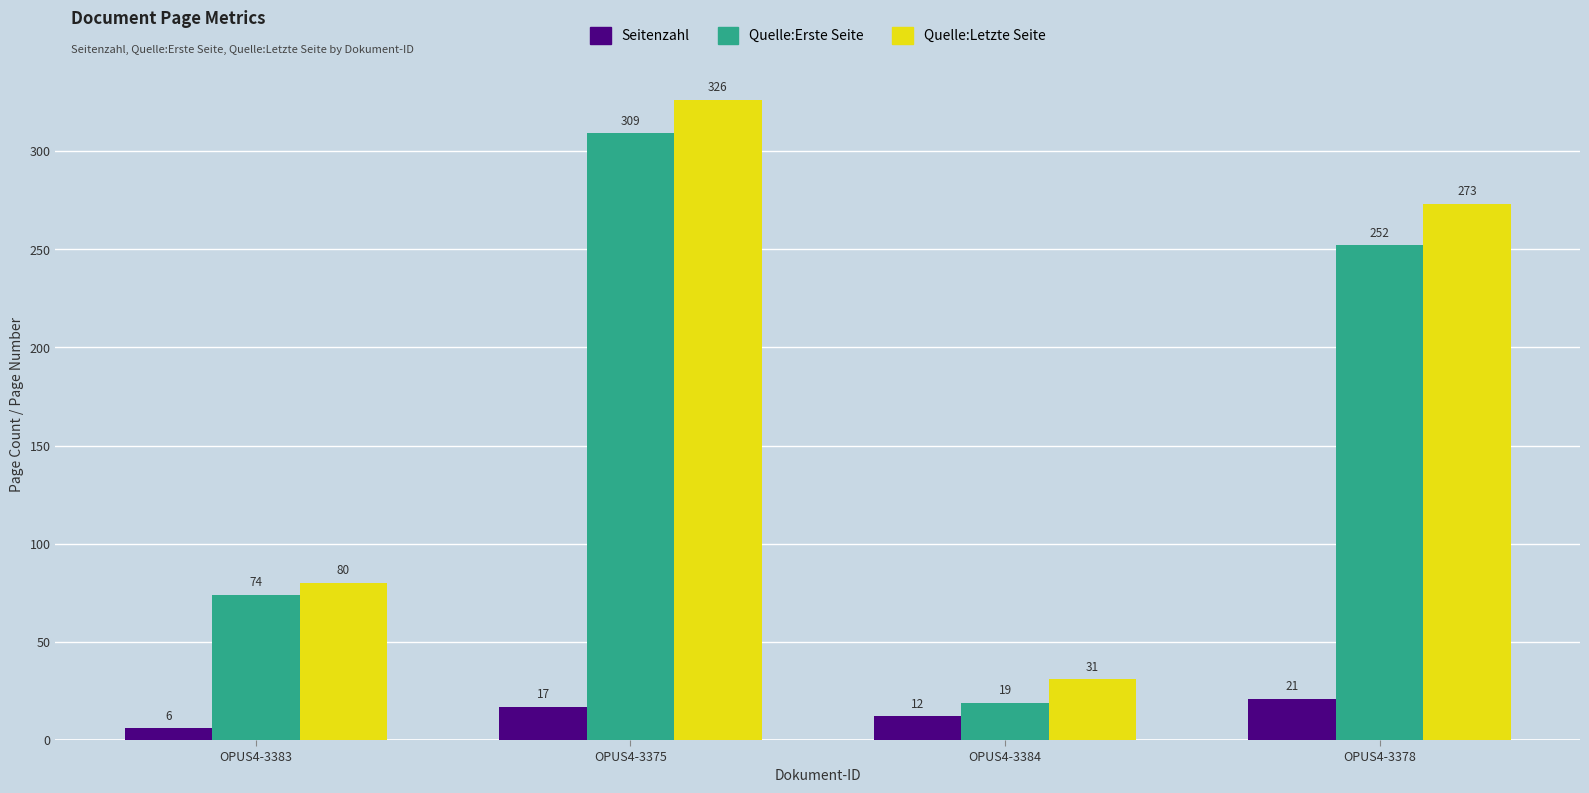

List the labels in order of Quelle:Erste Seite value, largest first.

OPUS4-3375, OPUS4-3378, OPUS4-3383, OPUS4-3384